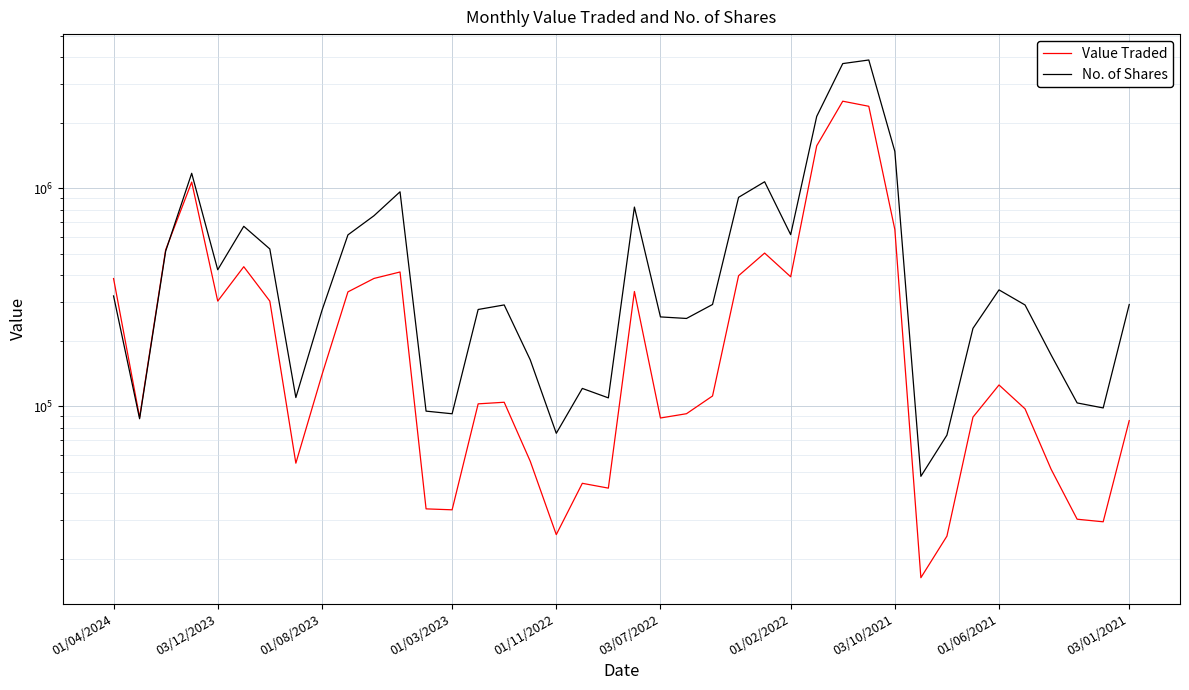

Which series has the largest total across all categories?

No. of Shares